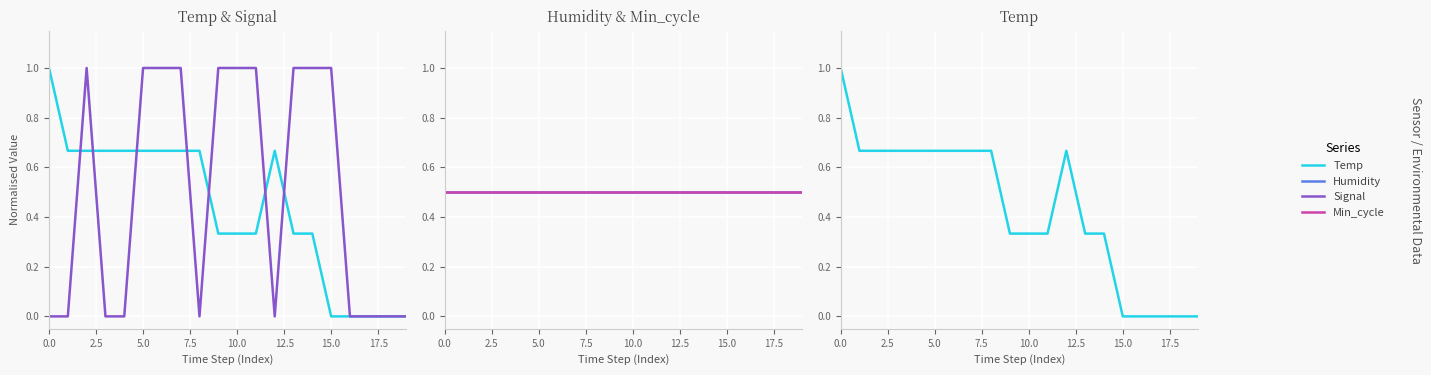

What is the sum of the Signal values at 18 and 5.0?

1.0